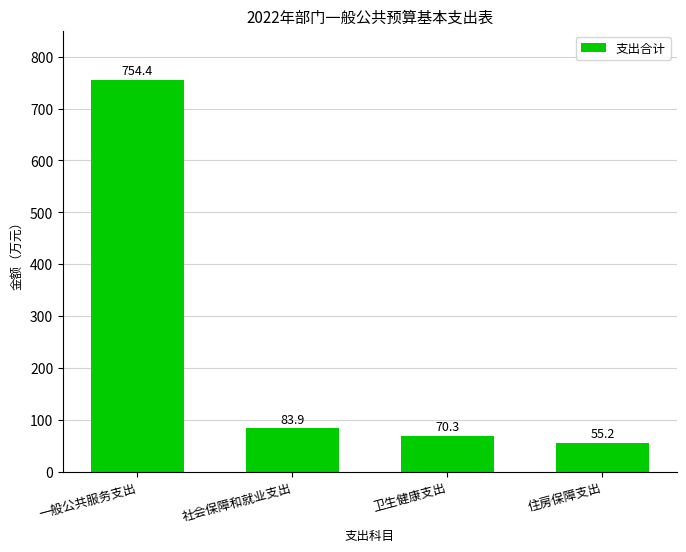

What is the label of the 2nd bar from the right?

卫生健康支出